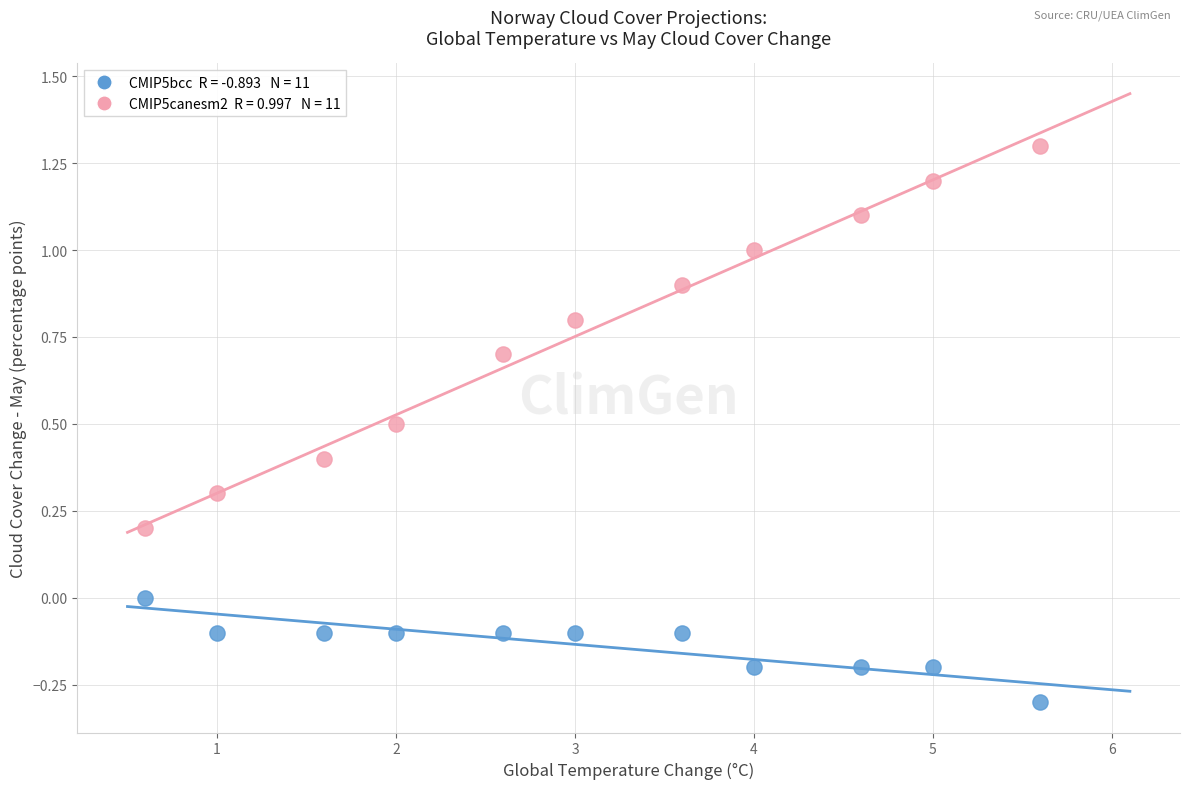

Across all data points, what is the range of Y values (max minus min)?

1.6